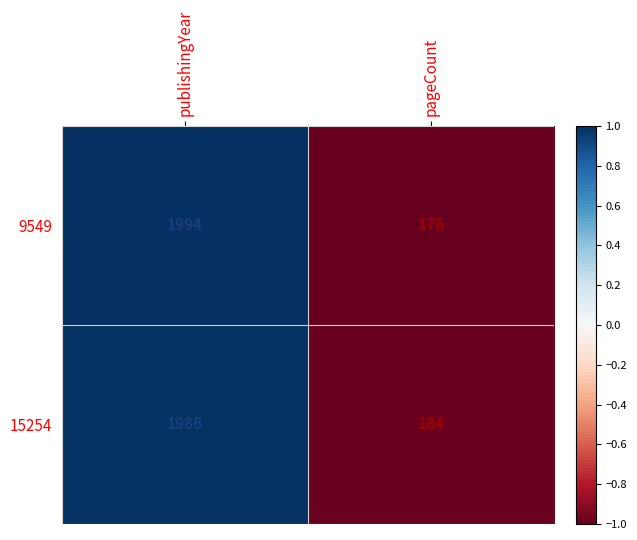

Which series has the widest spread of values?

9549